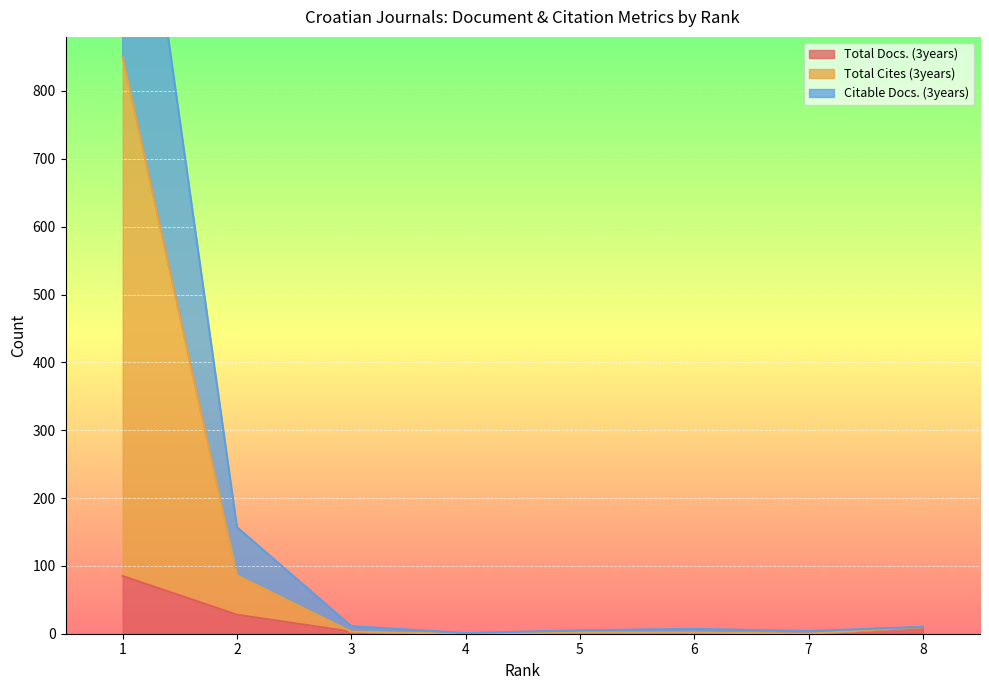

The value of Total Cites (3years) at 1 is 850. True or false?

True